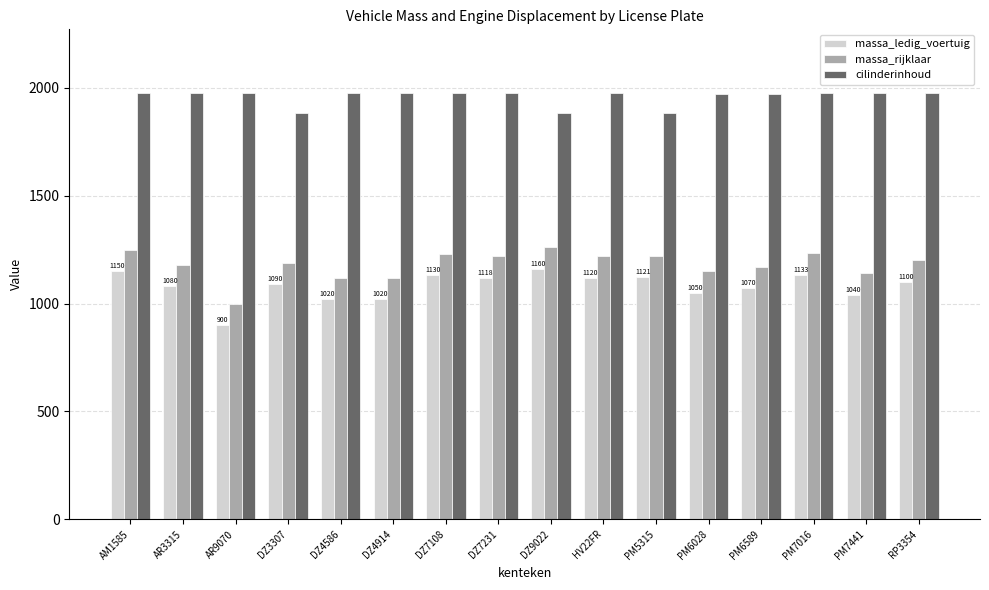

How many data points in massa_rijklaar are less than 1200?

8